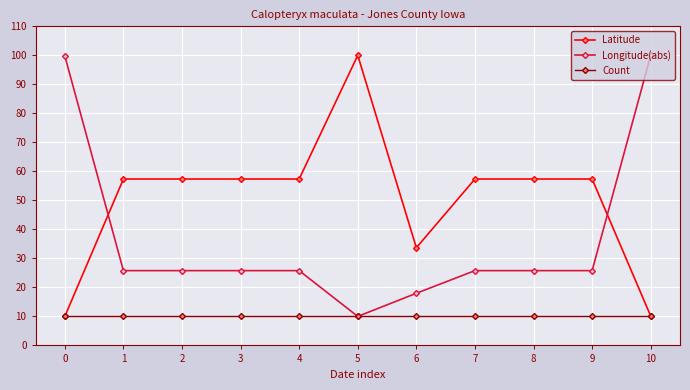

Is this an area chart (filled region under the line)?

No